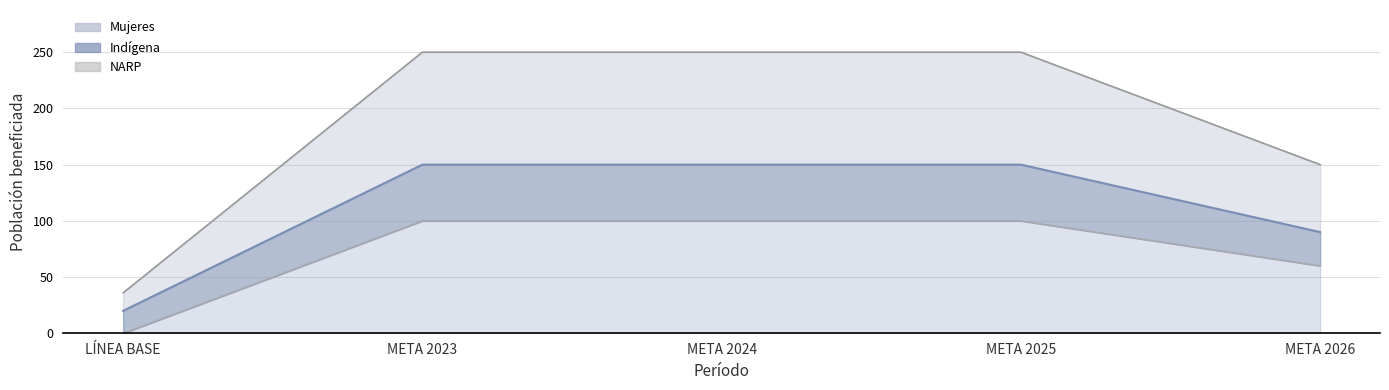

What is the average value of the Mujeres series?

187